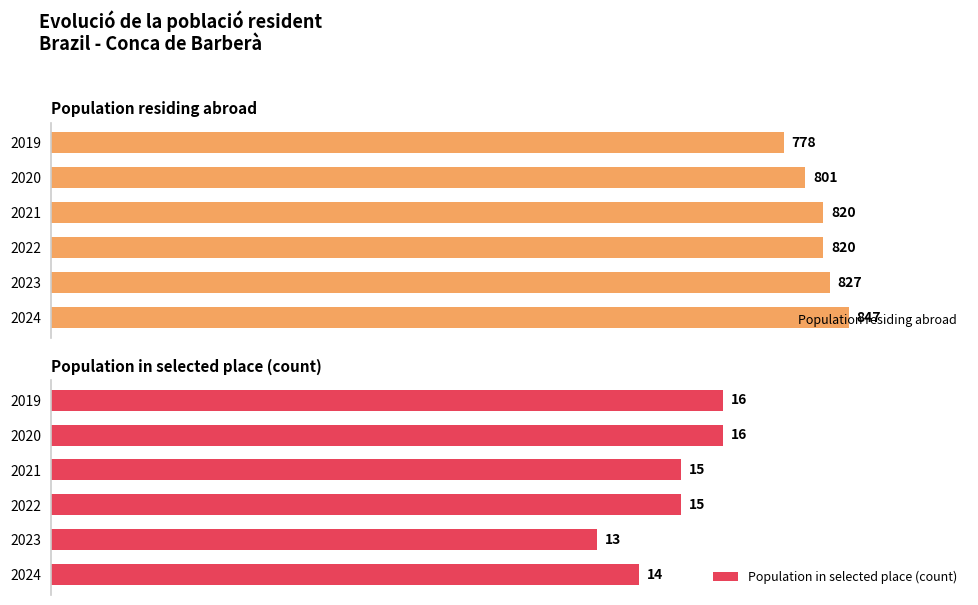

Between 2022 and 2019, which is larger?

2022